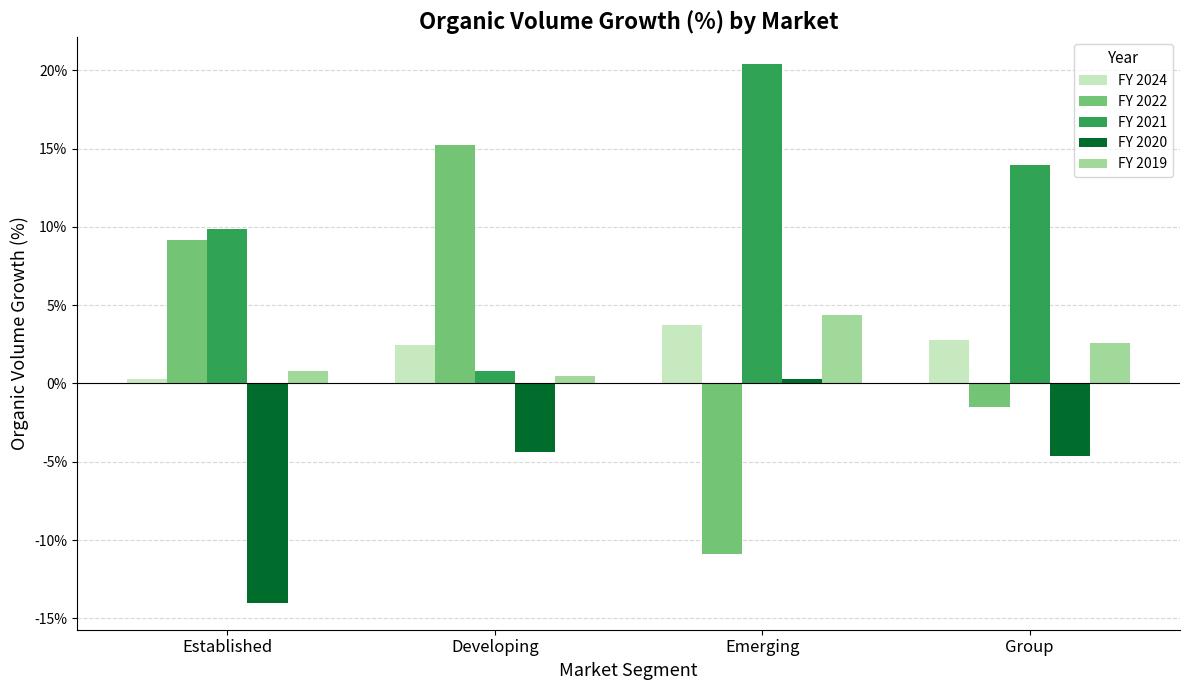

Which series has the largest total across all categories?

FY 2021